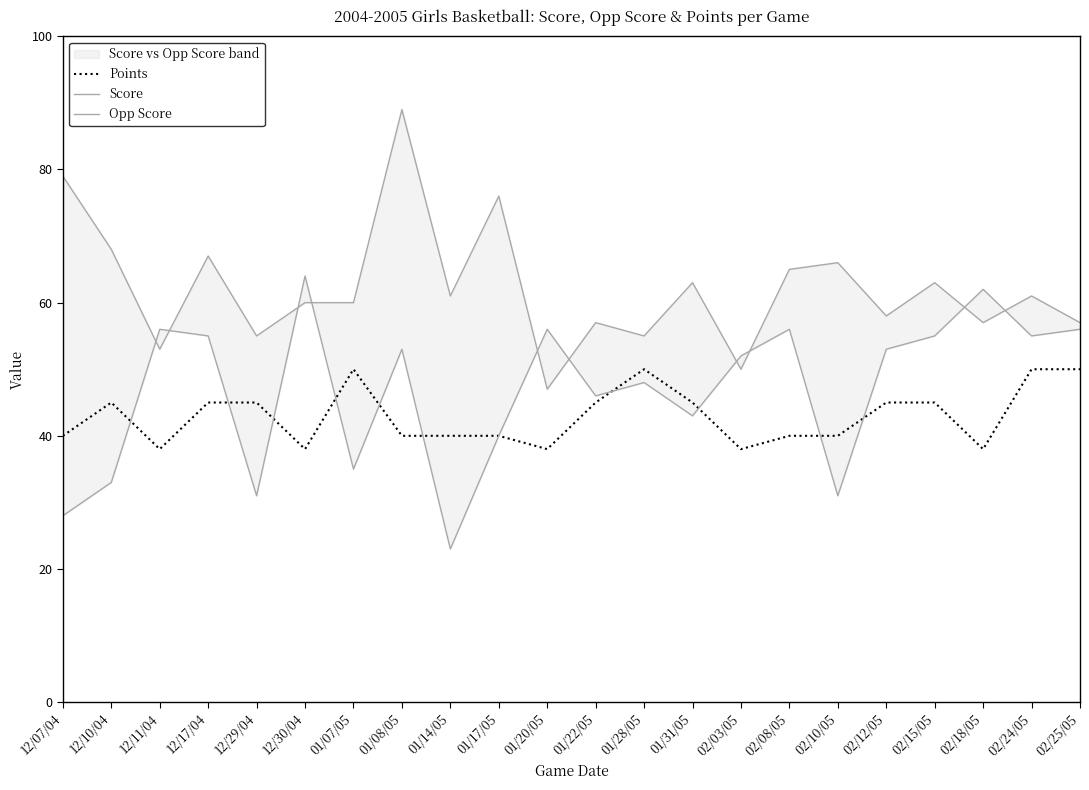

At which category is the sum across all series the highest?

01/08/05